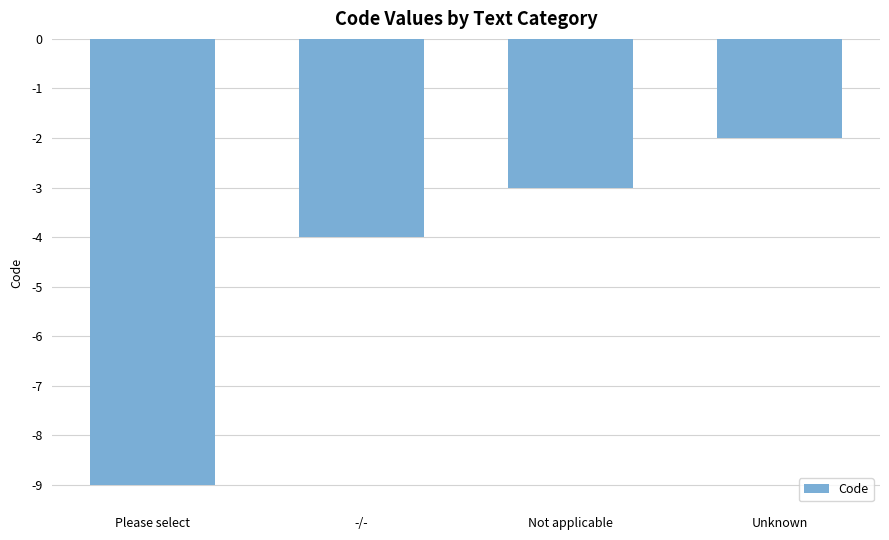

Reading left to right, what are all the values shown in this chart?

Please select=-9	-/-=-4	Not applicable=-3	Unknown=-2